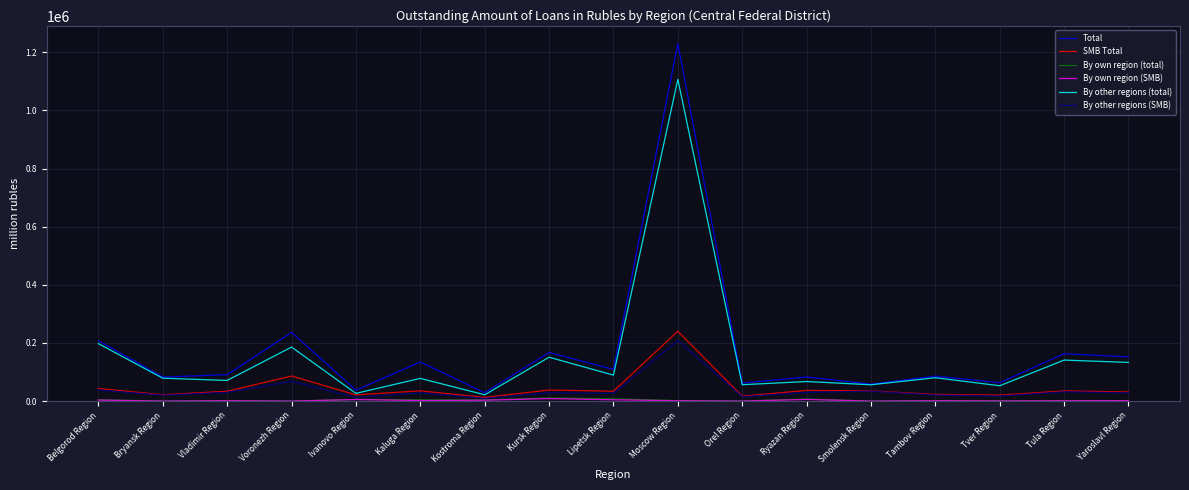

At which category is the sum across all series the highest?

Moscow Region